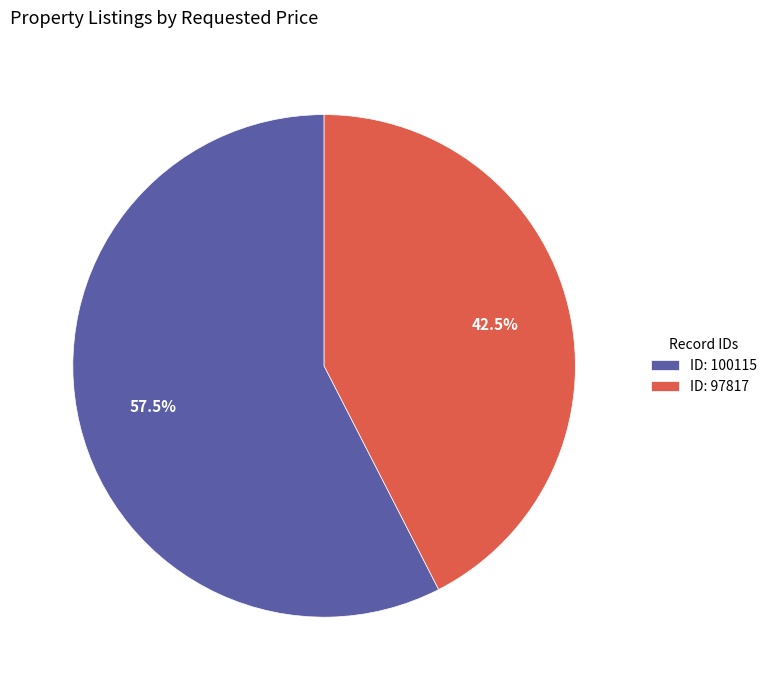

Rank the categories by value from lowest to highest.

ID: 97817, ID: 100115